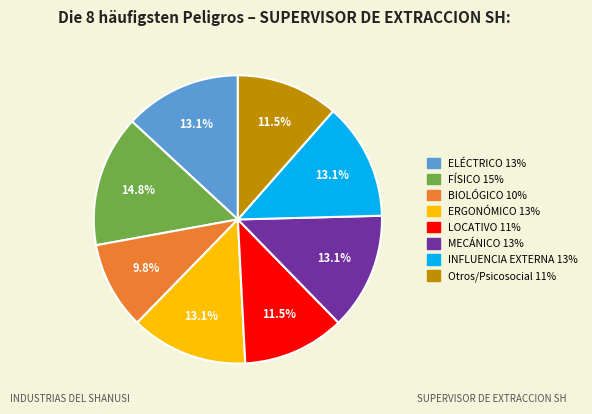

To the nearest percent, what portion does MECÁNICO represent?

13%